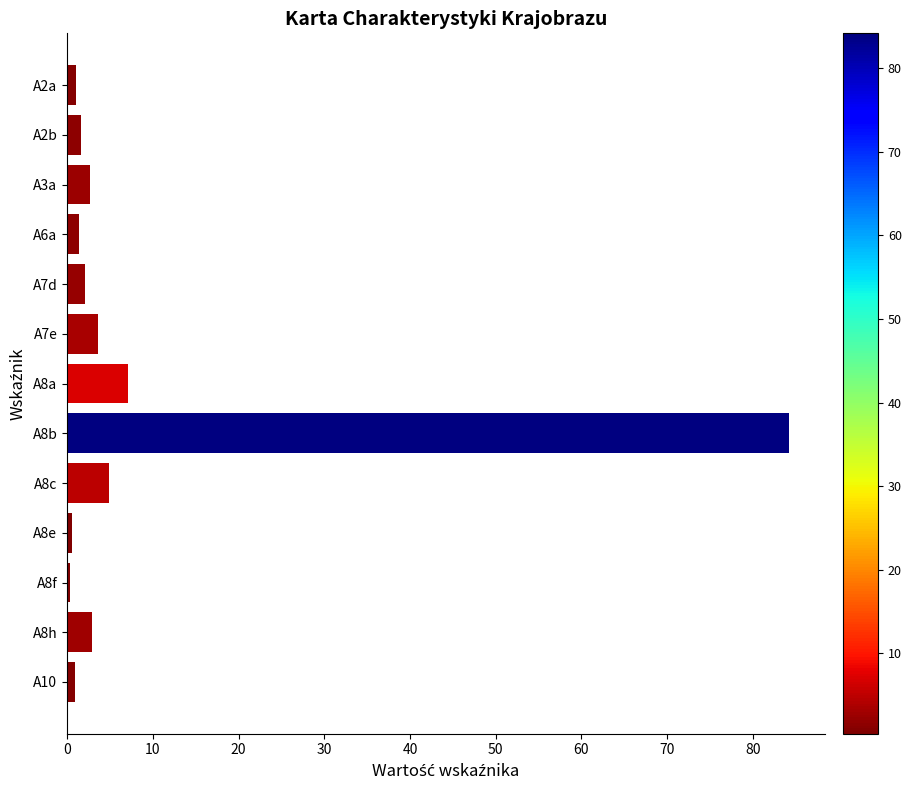

The chart shows a value of 84.2 at A8b. True or false?

True